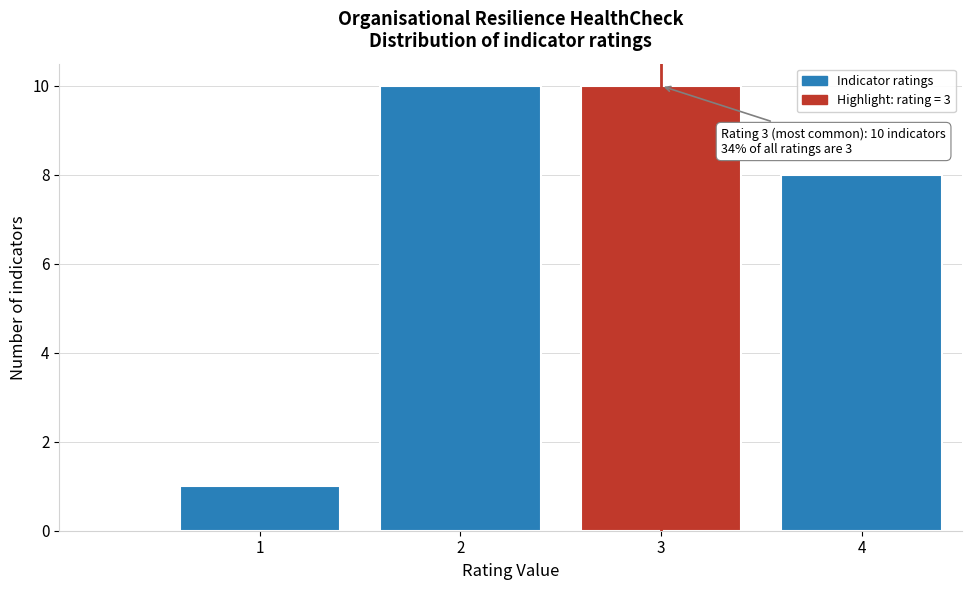

Reading left to right, what are all the values shown in this chart?

1=1	2=10	3=10	4=8